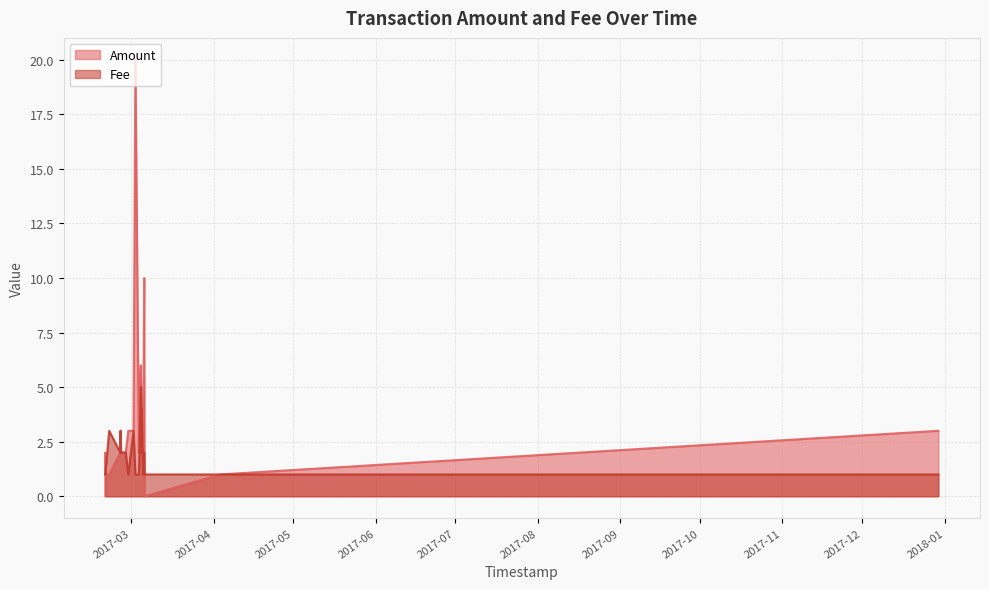

What are all the series names shown in the legend?

Amount, Fee